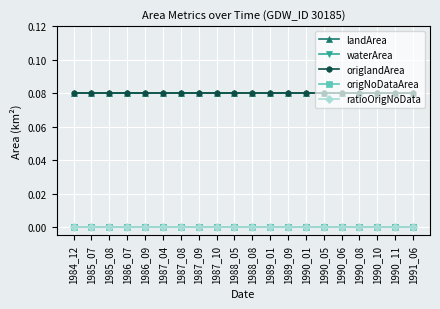

True or false: landArea and ratioOrigNoData intersect in this chart.

False